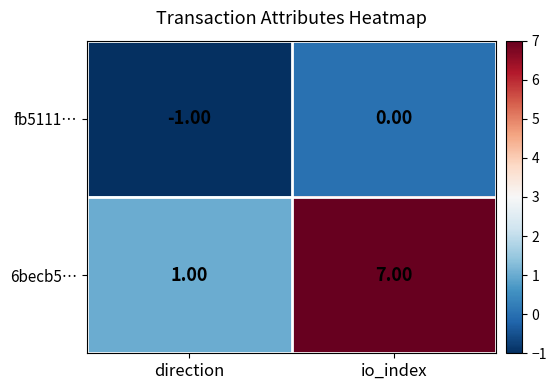

What is the difference between the 6becb5… values at direction and io_index?

6